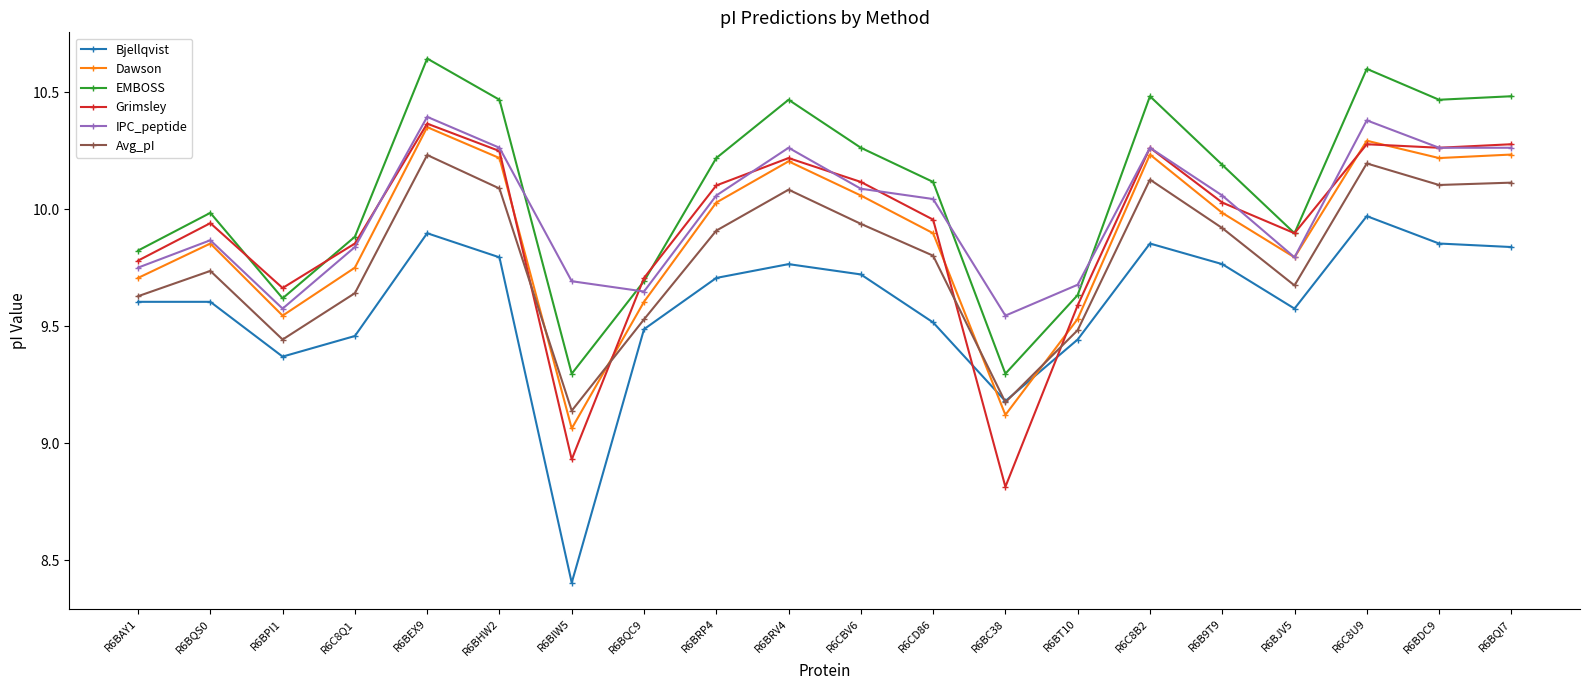

What is the sum of all Grimsley values?

198.3